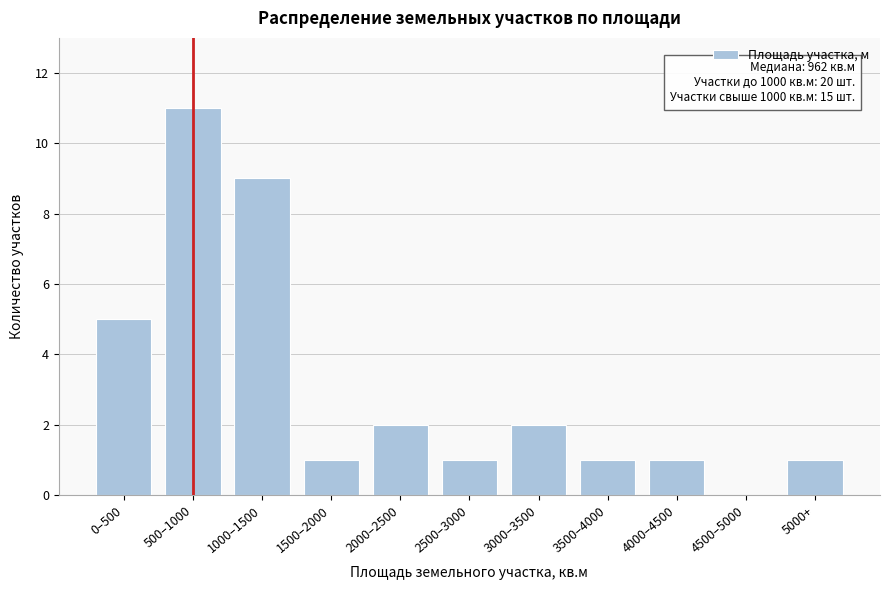

Reading right to left, list all the values displayed in this chart.

5000+=1	4500–5000=0	4000–4500=1	3500–4000=1	3000–3500=2	2500–3000=1	2000–2500=2	1500–2000=1	1000–1500=9	500–1000=11	0–500=5